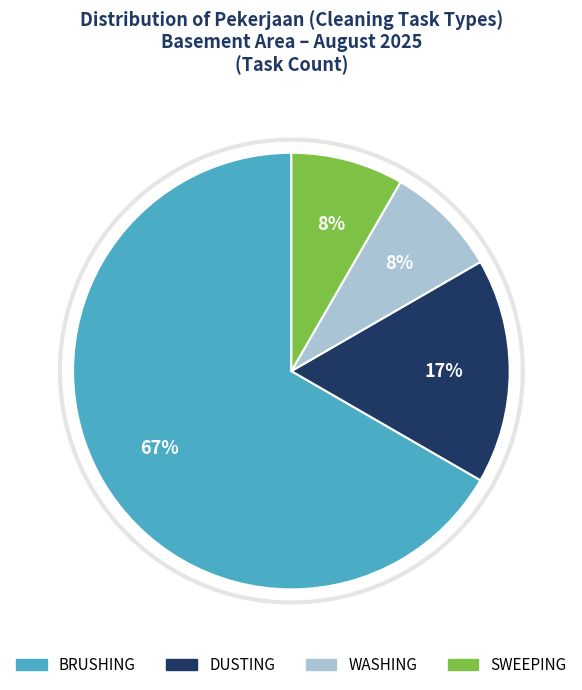

Is it true that VACUMMING is 17% of the pie?

False